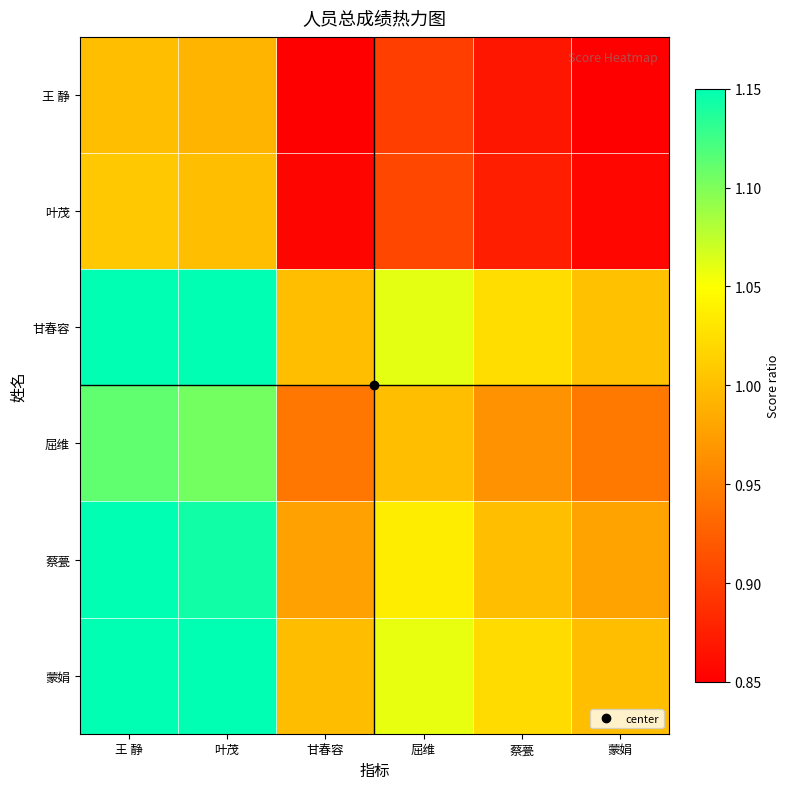

Reading left to right, extract all data points from this chart.

王 静: 王 静=1.0	叶茂=1.0	甘春容=0.8	屈维=0.9	蔡甍=0.9	蒙娟=0.8
叶茂: 王 静=1.0	叶茂=1.0	甘春容=0.9	屈维=0.9	蔡甍=0.9	蒙娟=0.9
甘春容: 王 静=1.2	叶茂=1.2	甘春容=1.0	屈维=1.1	蔡甍=1.0	蒙娟=1.0
屈维: 王 静=1.1	叶茂=1.1	甘春容=0.9	屈维=1.0	蔡甍=1.0	蒙娟=0.9
蔡甍: 王 静=1.2	叶茂=1.1	甘春容=1.0	屈维=1.0	蔡甍=1.0	蒙娟=1.0
蒙娟: 王 静=1.2	叶茂=1.2	甘春容=1.0	屈维=1.1	蔡甍=1.0	蒙娟=1.0